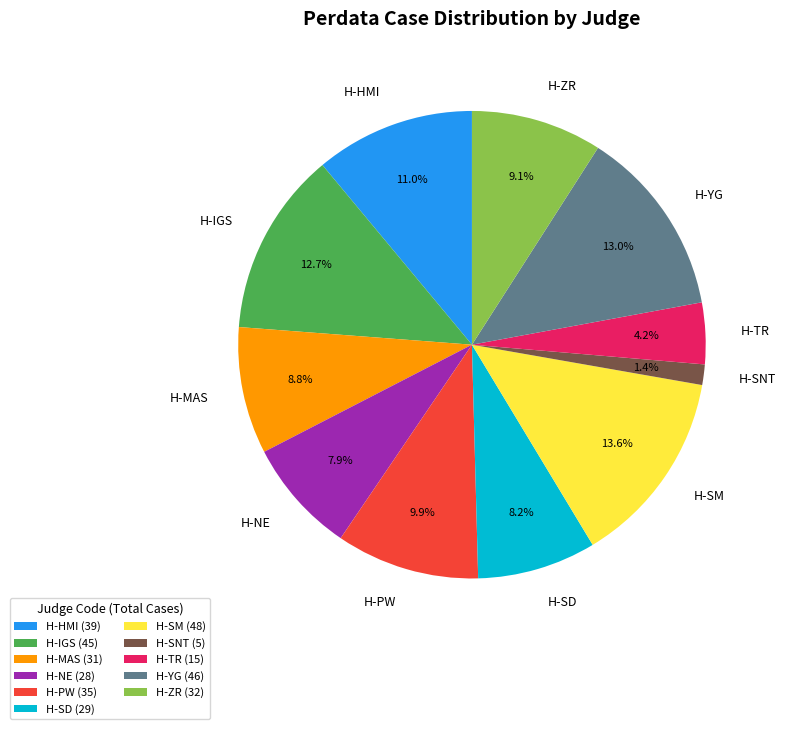

To the nearest percent, what percentage of the pie is H-YG?

13%